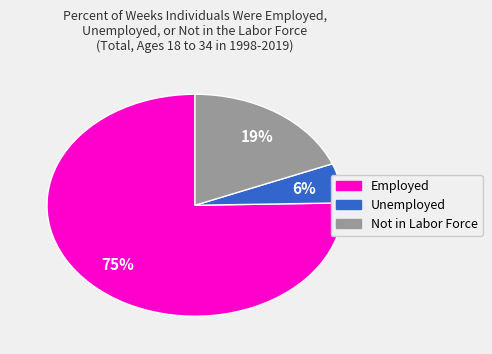

To the nearest percent, what is the average slice percentage?

33%